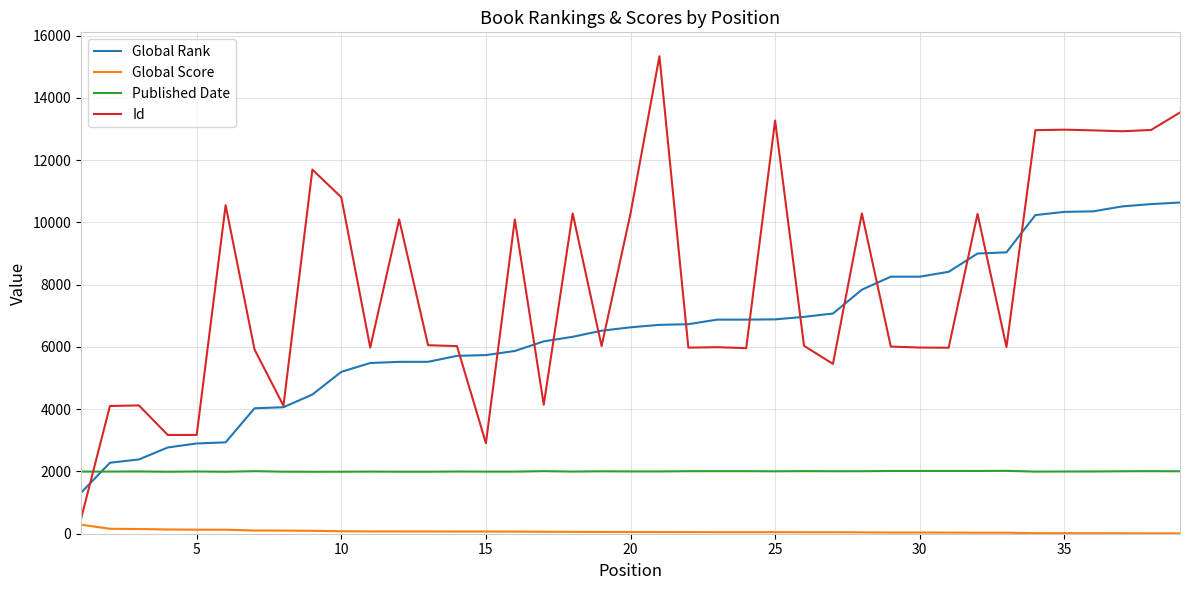

After their last crossing, which series has the higher values: Global Rank or Id?

Id